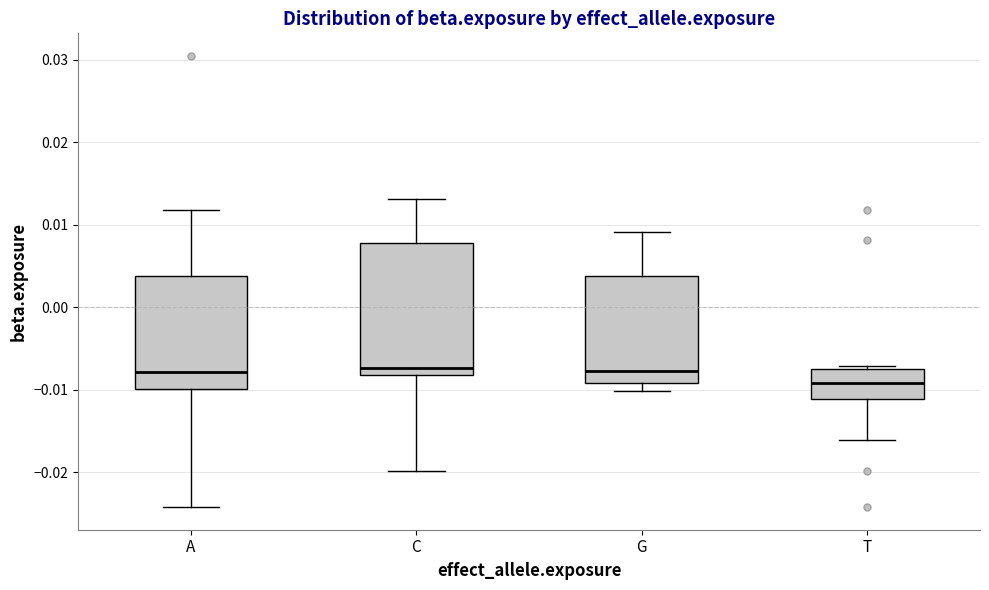

Comparing the boxes themselves (not the whiskers), which one is the tallest?

C